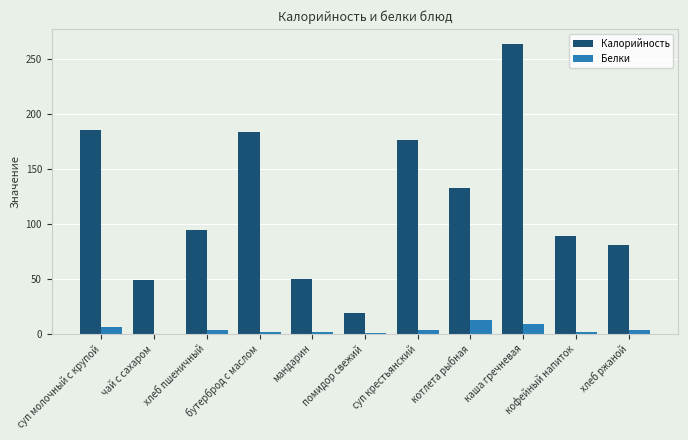

What is the sum of all Белки values?

42.9